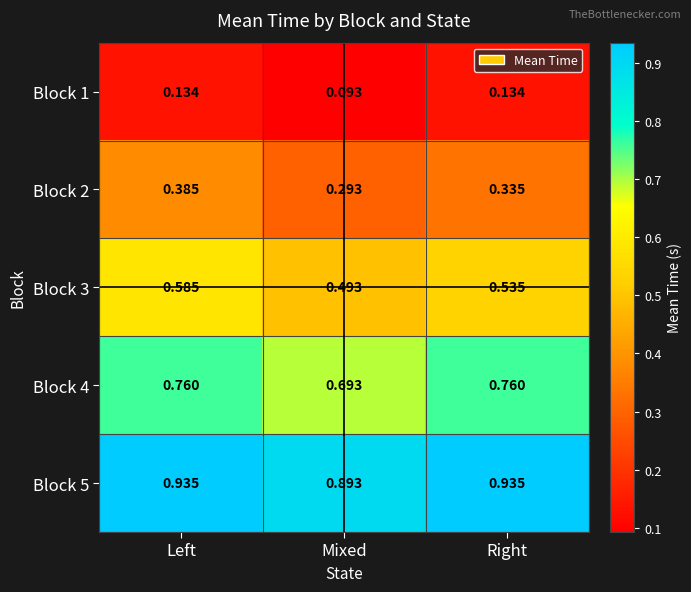

At which label is Block 3 closest to 0?

Mixed